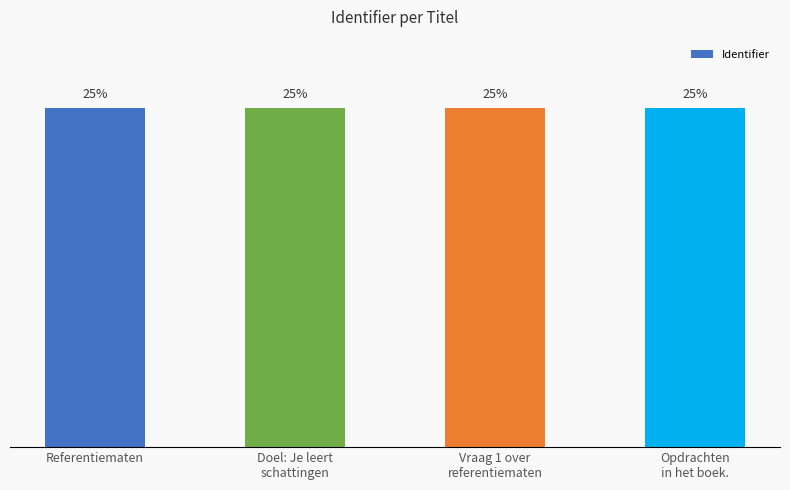

The chart shows a value of 16.8 at Vraag 1 over
referentiematen. True or false?

False